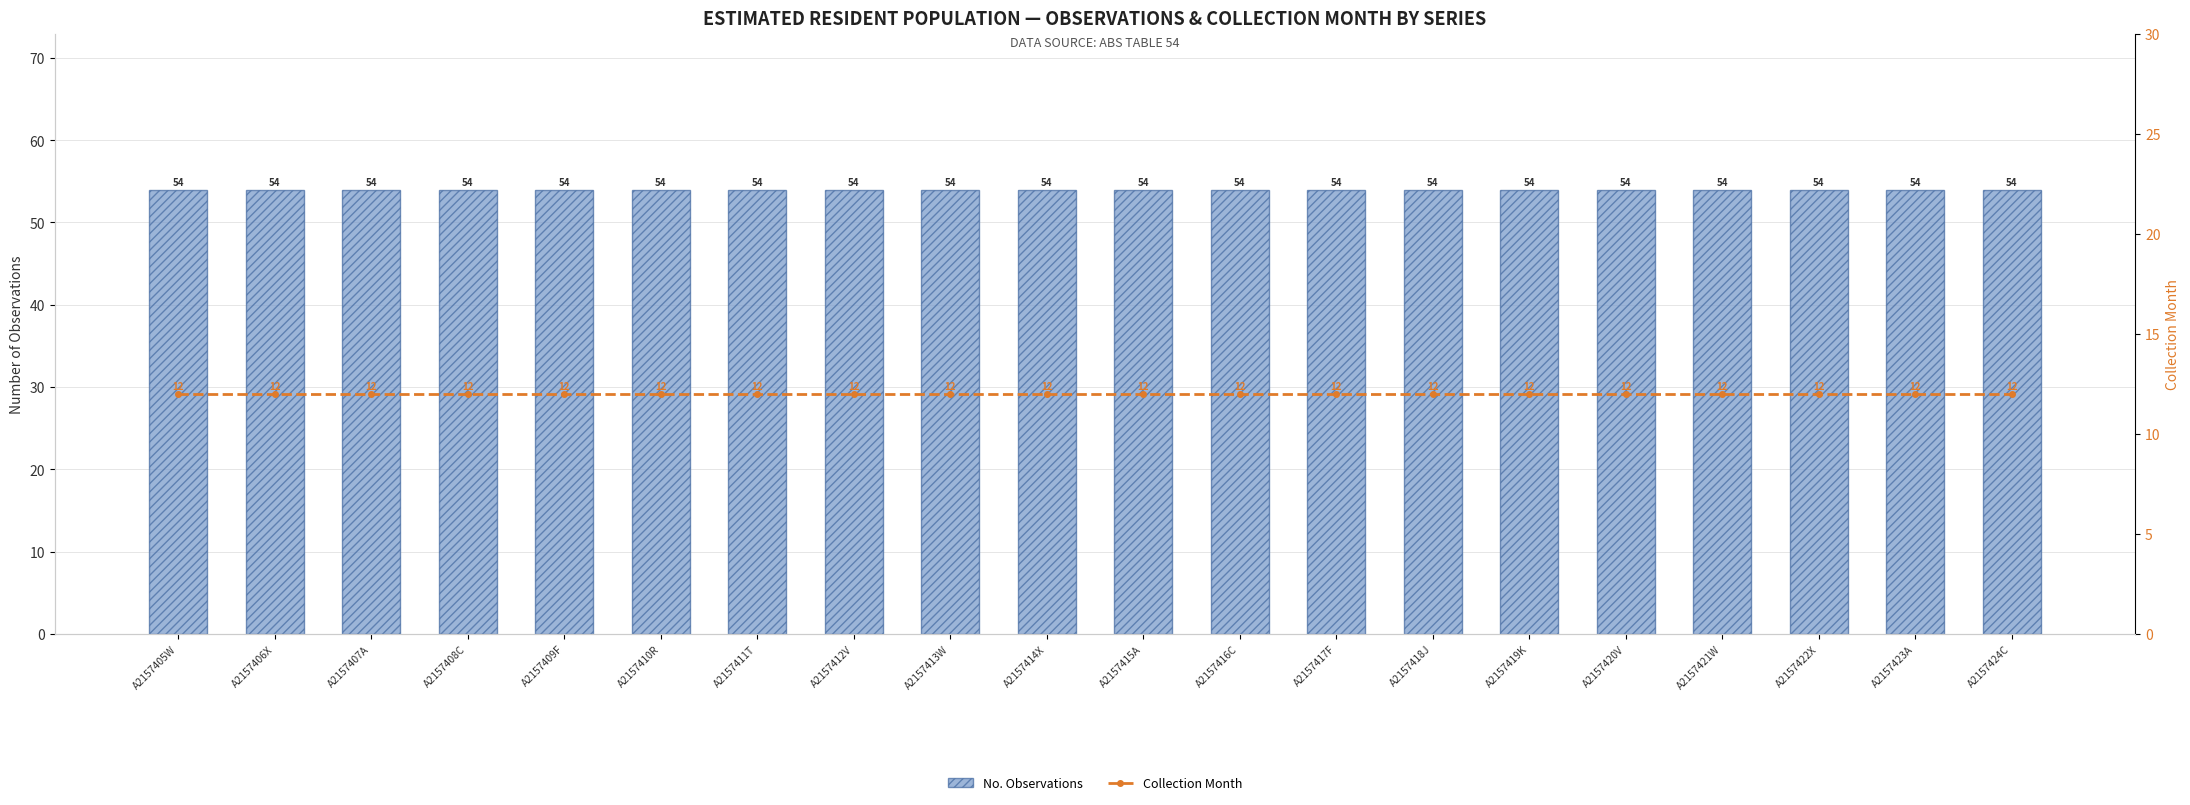

List the series in order of their overall mean, lowest first.

Collection Month, No. Observations